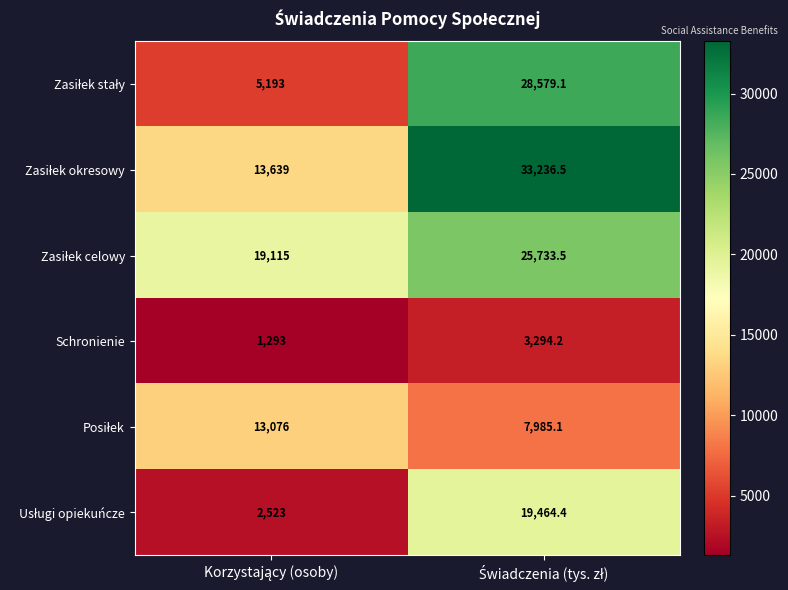

What is the maximum value shown in the chart?

33236.5